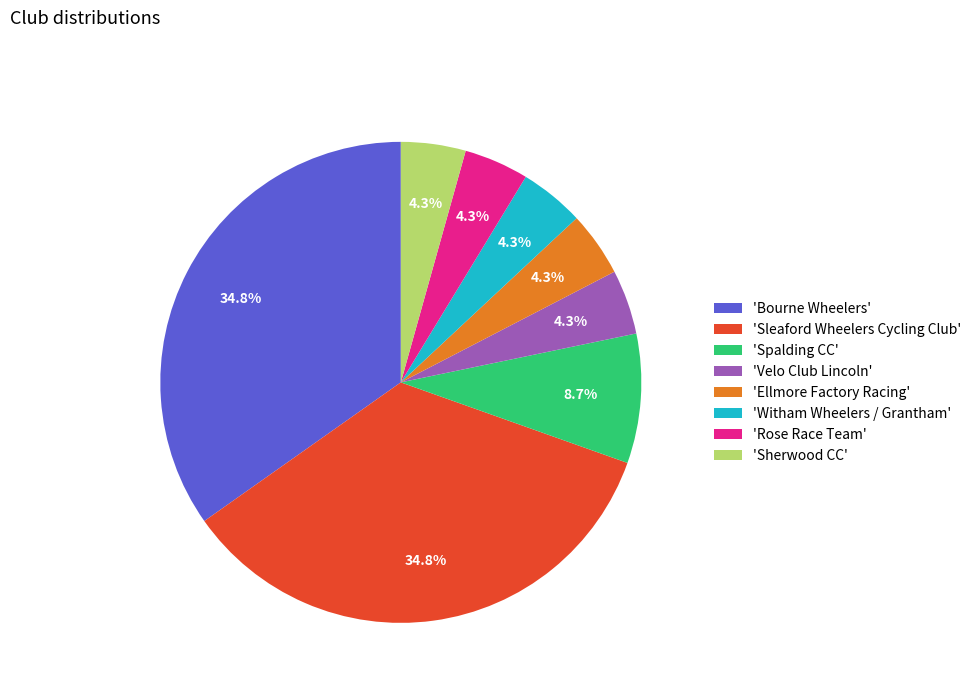

Does 'Velo Club Lincoln' represent more than half of the total?

No